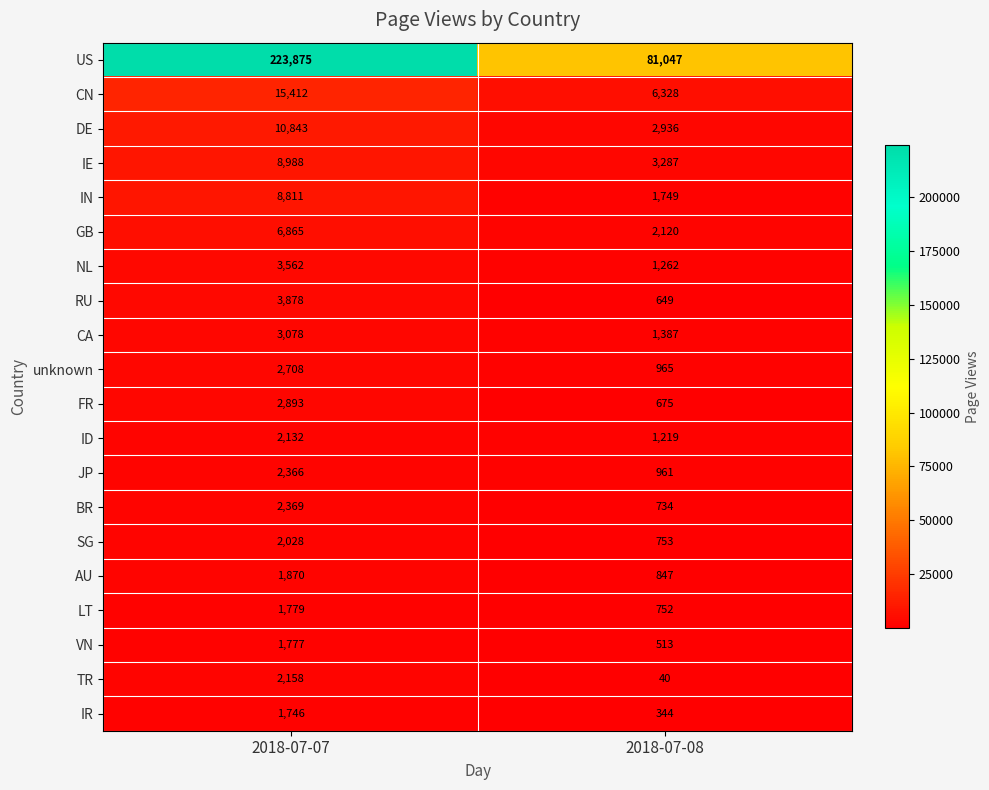

What is the difference between the FR values at 2018-07-07 and 2018-07-08?

2218